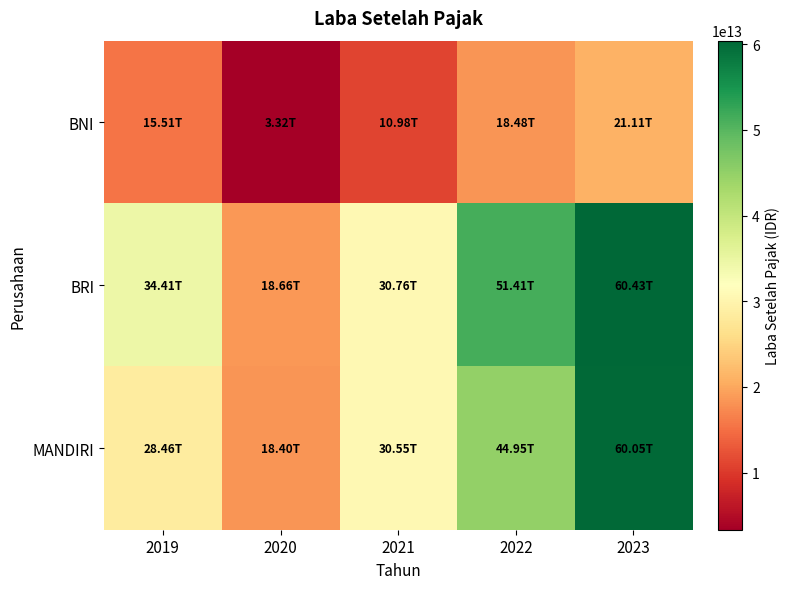

Count the number of categories in the chart.

5